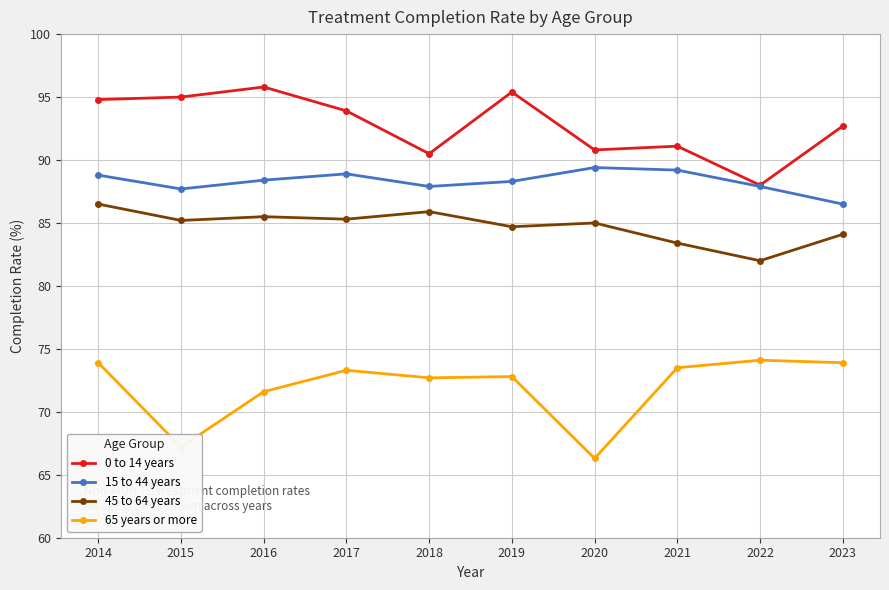

In 65 years or more, how many points are higher than both neighbors (excluding endpoints)?

3